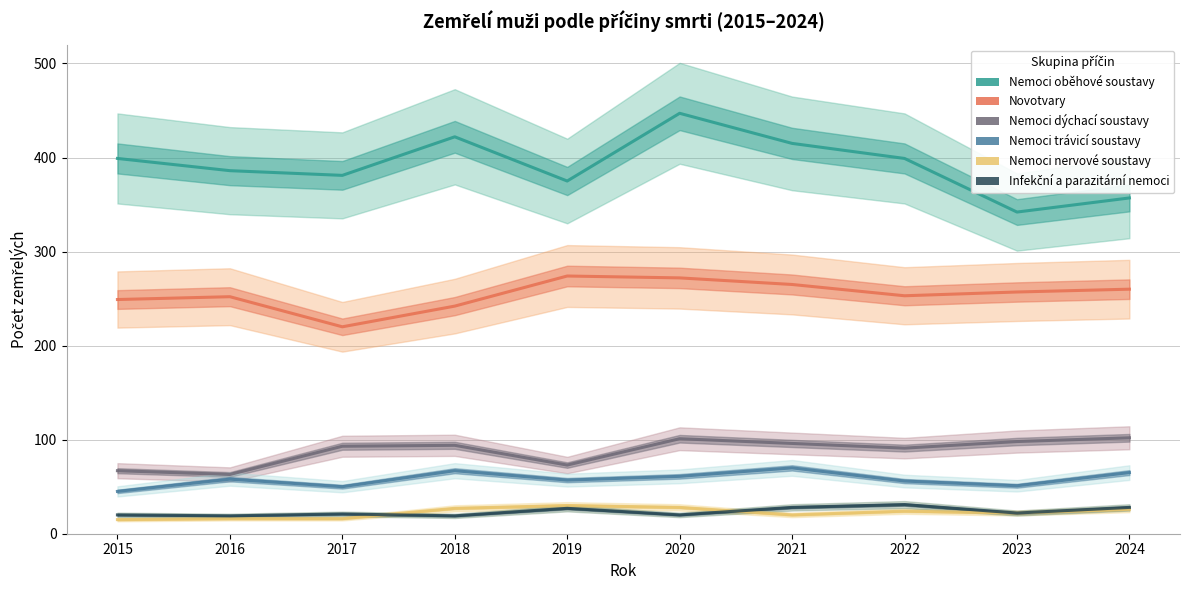

What are all the series names shown in the legend?

Nemoci oběhové soustavy, Novotvary, Nemoci dýchací soustavy, Nemoci trávicí soustavy, Nemoci nervové soustavy, Infekční a parazitární nemoci